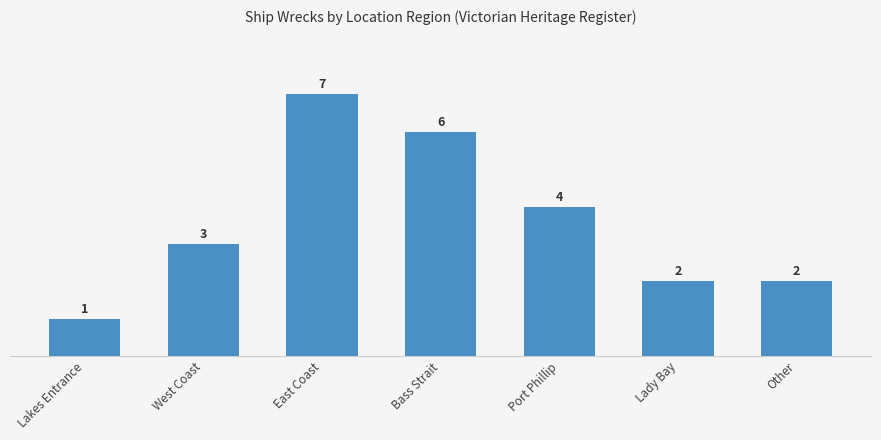

What is the difference between the maximum and minimum values?

6